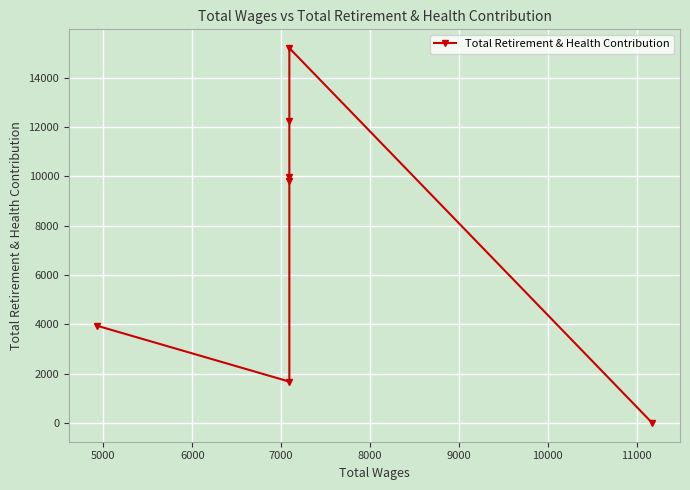

Between 9000 and 6000, which is larger?

9000